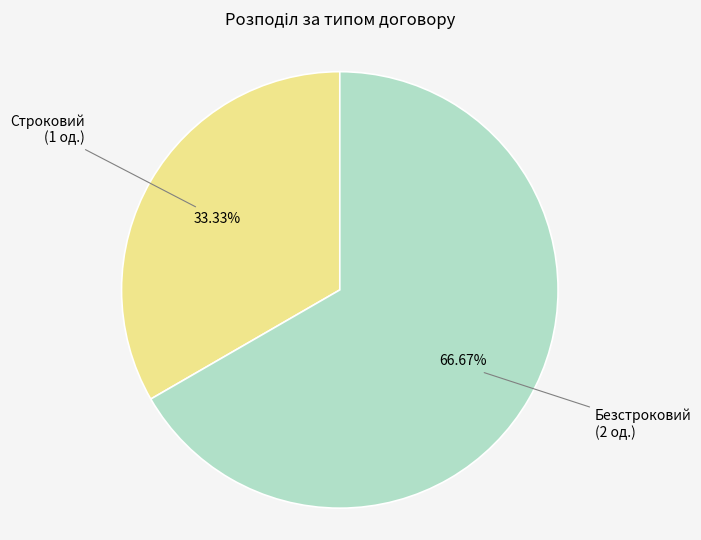

Is there any slice that represents more than half of the pie?

Yes